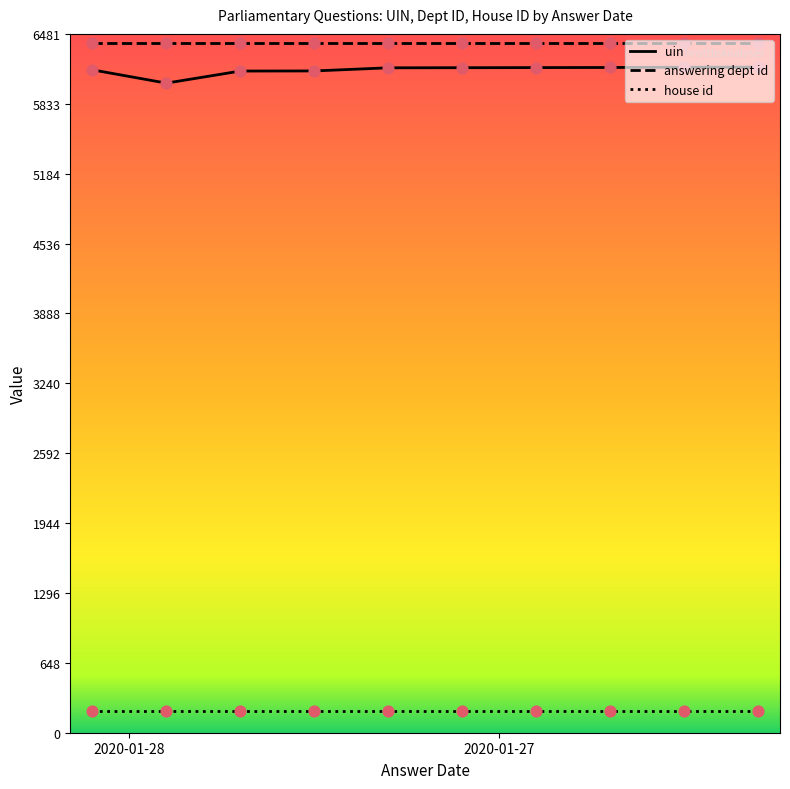

Which series has the largest total across all categories?

answering dept id